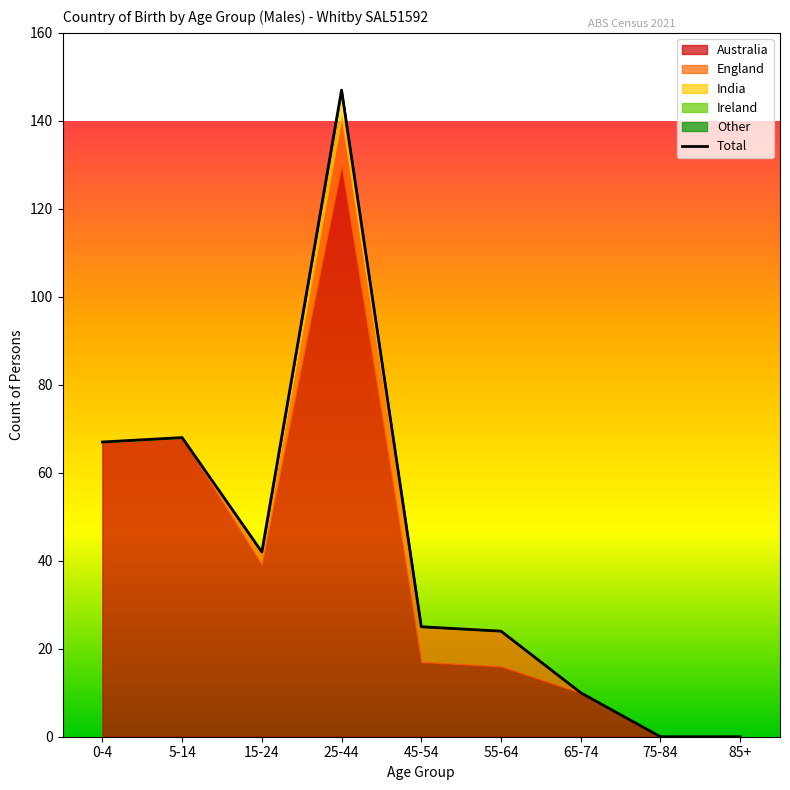

How many categories are shown in the chart?

9